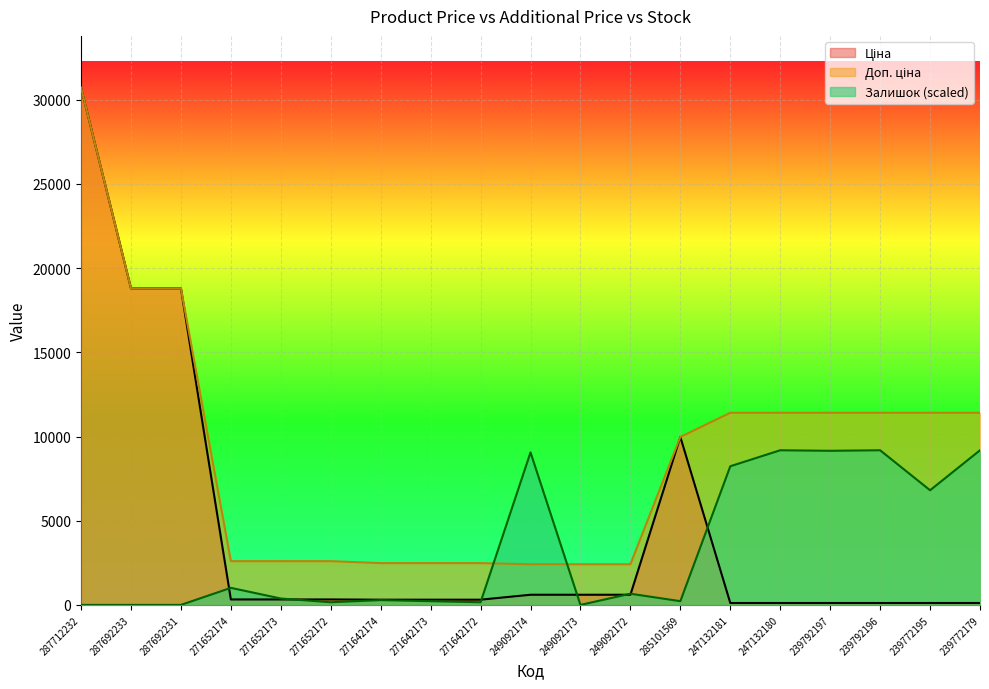

At which label does Доп. ціна reach its peak?

287712232